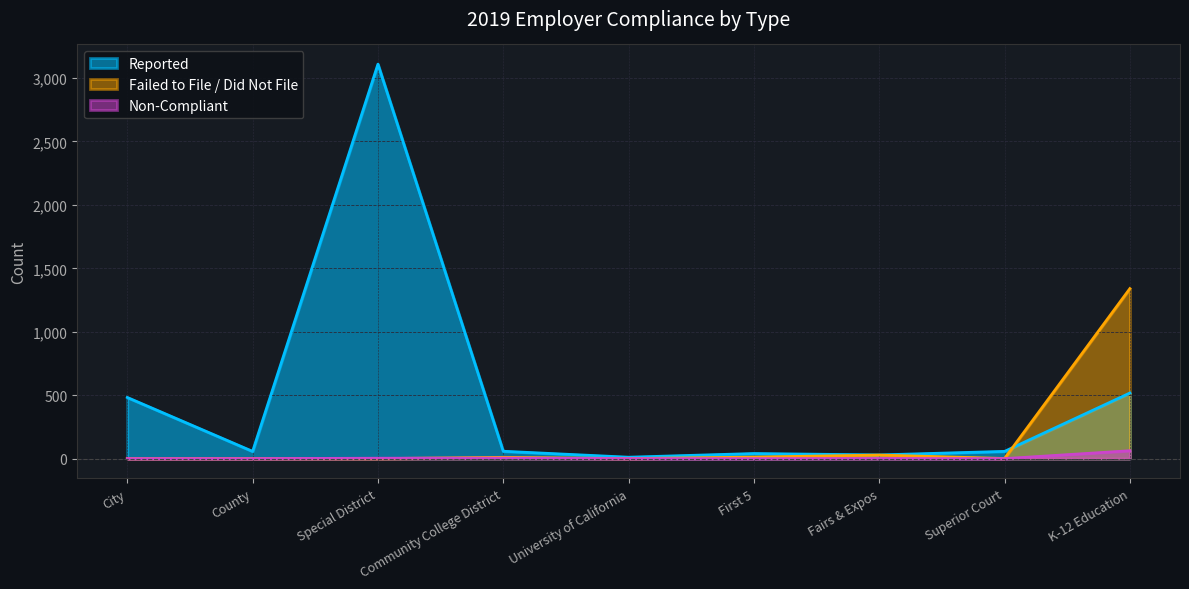

Which series has the widest spread of values?

Reported